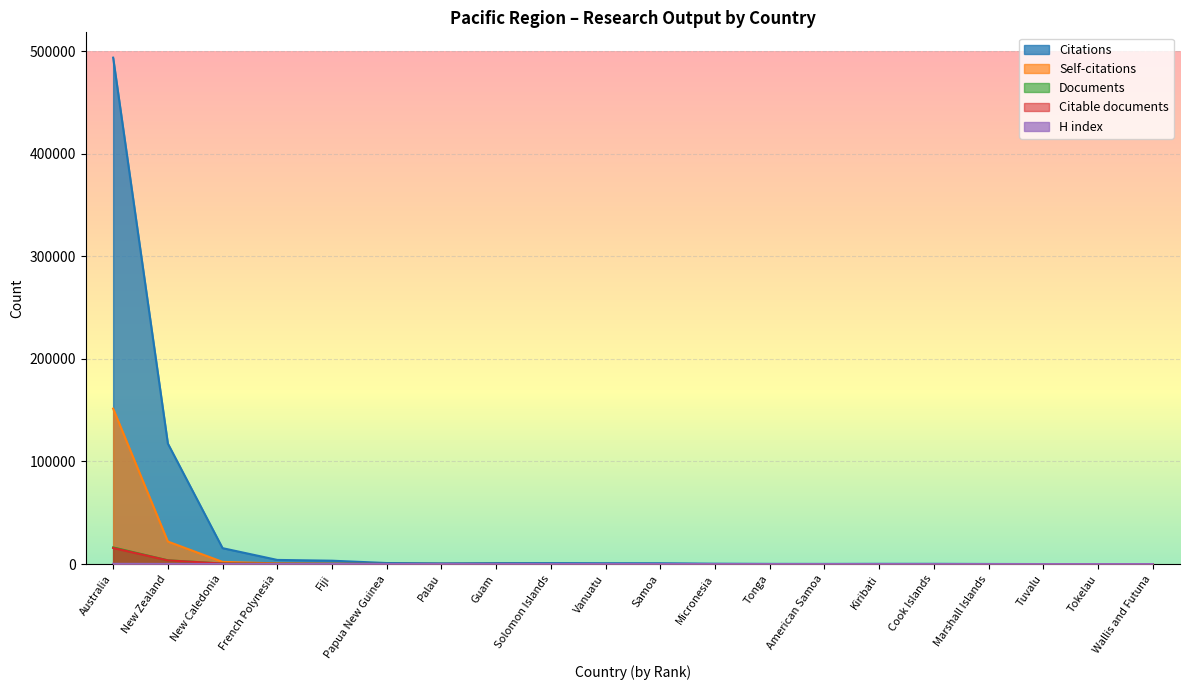

How many distinct data groups are displayed?

5